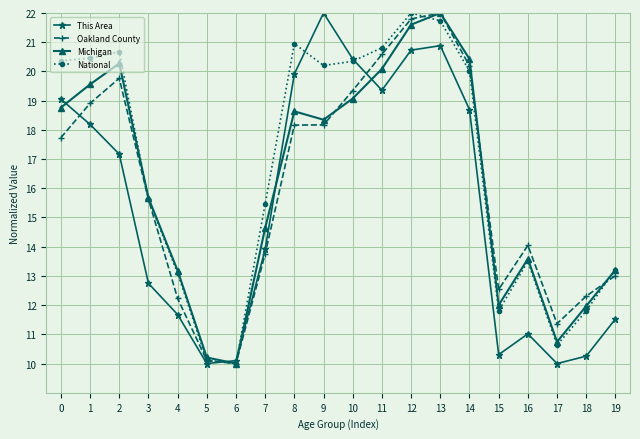

What is the value of the National point at the 13th from the left?

22.0